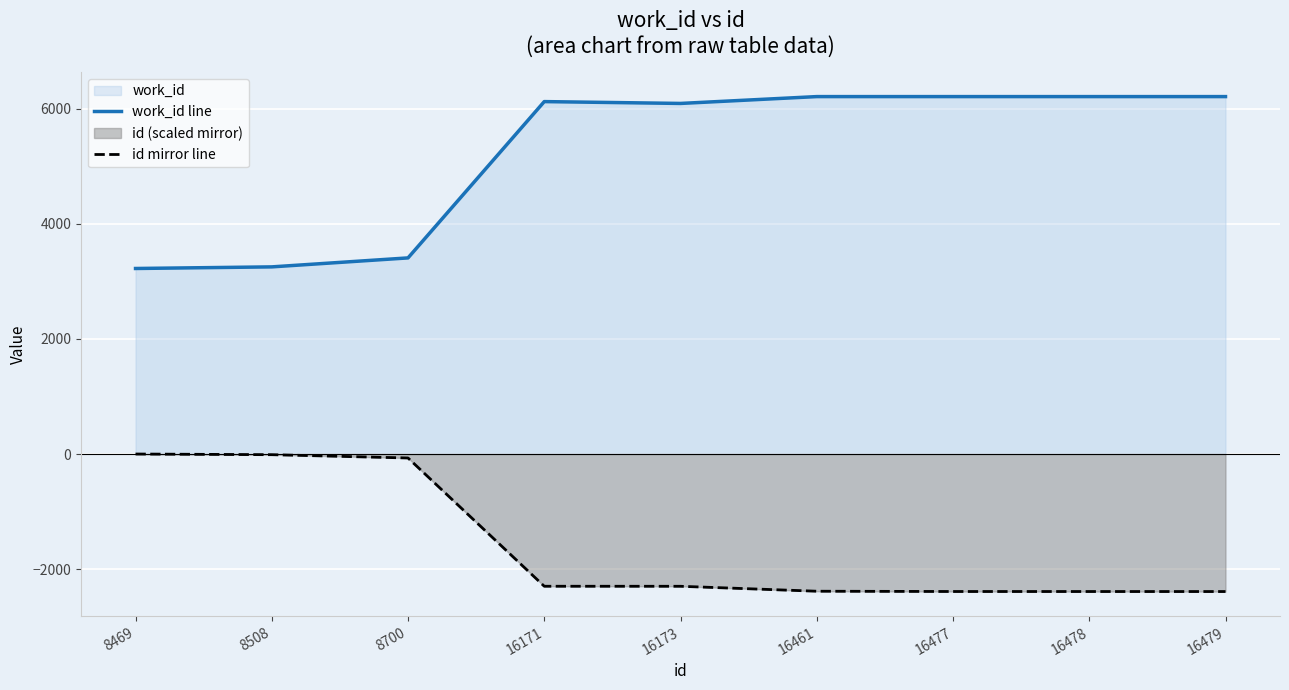

True or false: work_id line has a value of 6213.0 at 16461.

True